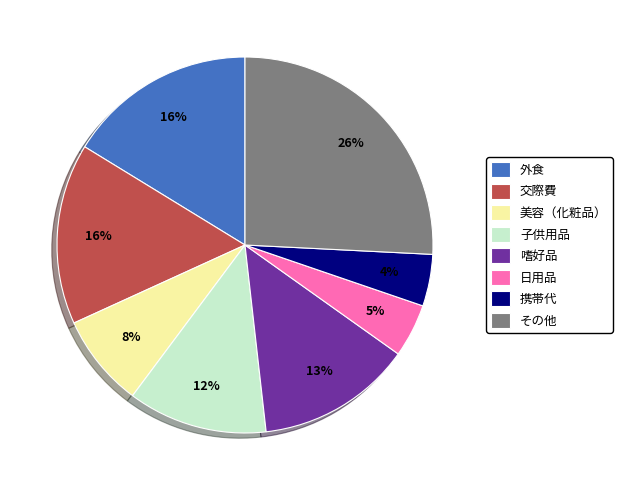

Count the number of slices in the pie.

8